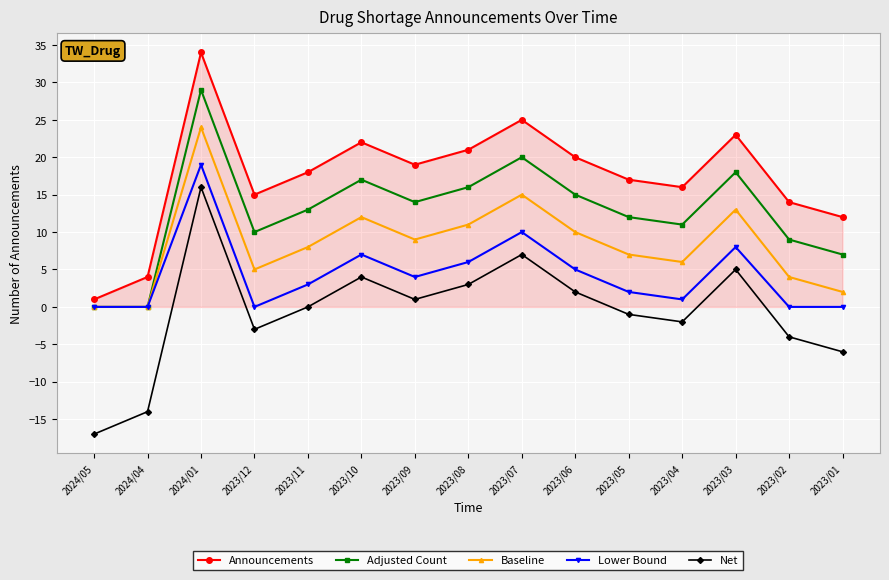

Does the chart have visible grid lines?

Yes